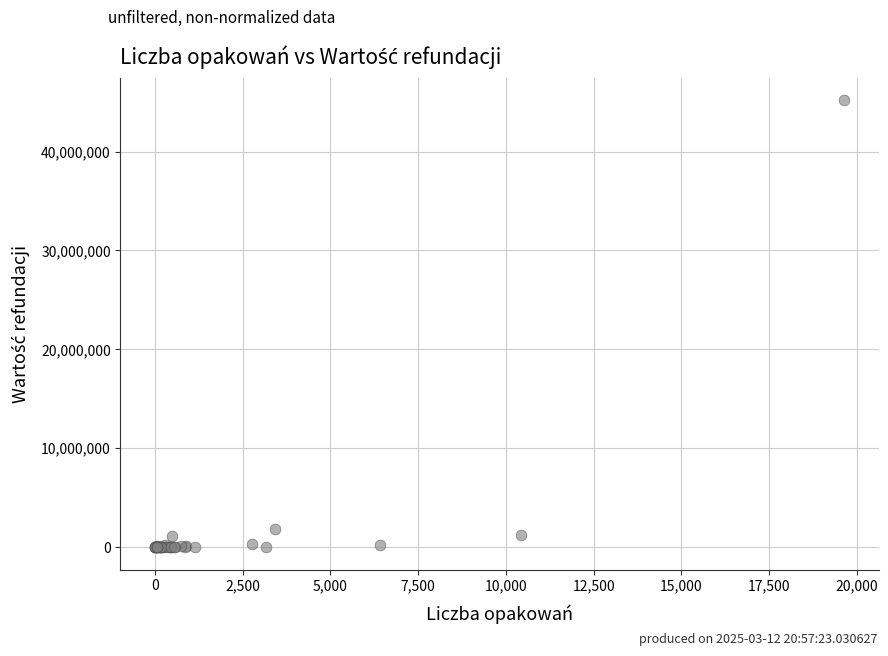

What Y value in the scatter plot is closest to 22602597?

1872243.2